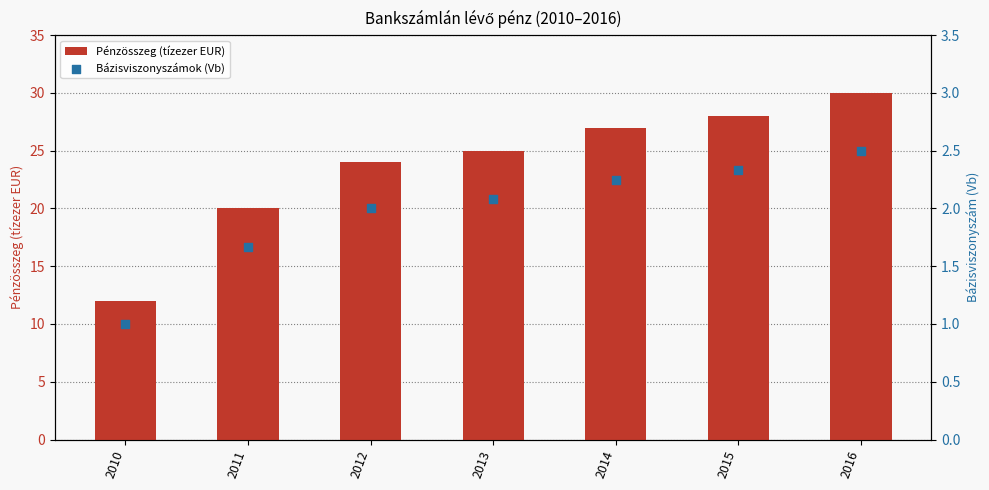

Which series has the largest total across all categories?

Pénzösszeg (tízezer EUR)